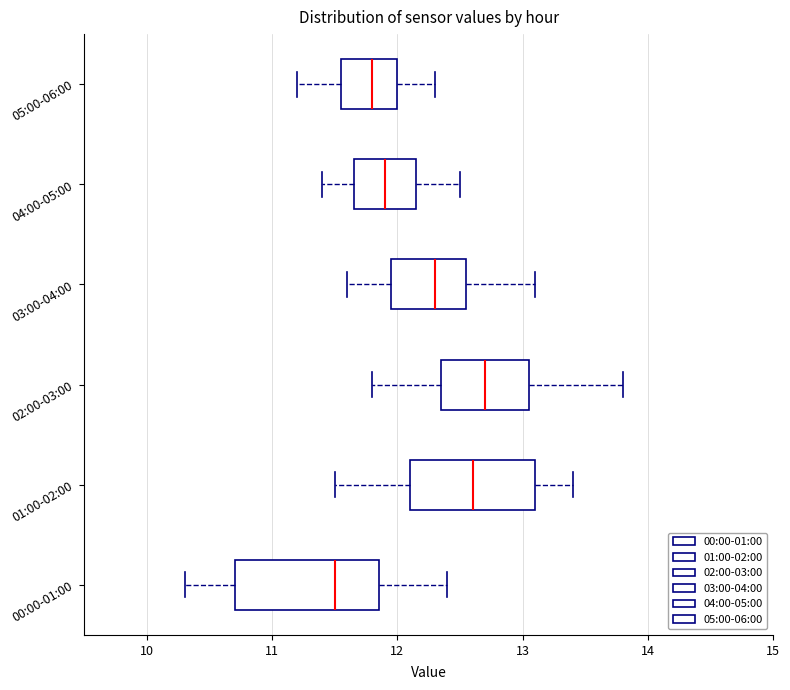

Reading bottom to top, transcribe this box plot: for each box, give where its median line is, the range the box spans, and where its two whiskers end, as read against the x-axis. The values are not printed on the chart, so give them approximately, as read against the axis.

00:00-01:00: median 11.5, box 10.7 to 11.9, whiskers 10.3 to 12.4
01:00-02:00: median 12.6, box 12.1 to 13.1, whiskers 11.5 to 13.4
02:00-03:00: median 12.7, box 12.4 to 13.1, whiskers 11.8 to 13.8
03:00-04:00: median 12.3, box 12.0 to 12.6, whiskers 11.6 to 13.1
04:00-05:00: median 11.9, box 11.7 to 12.2, whiskers 11.4 to 12.5
05:00-06:00: median 11.8, box 11.6 to 12.0, whiskers 11.2 to 12.3